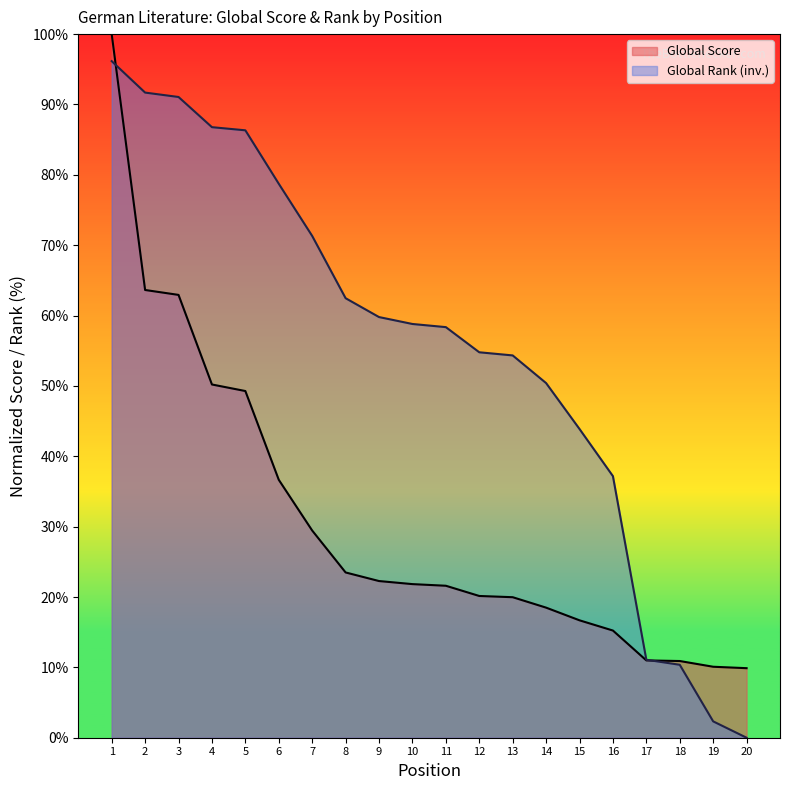

True or false: Global Score has more than 1 points higher than both neighbors.

False